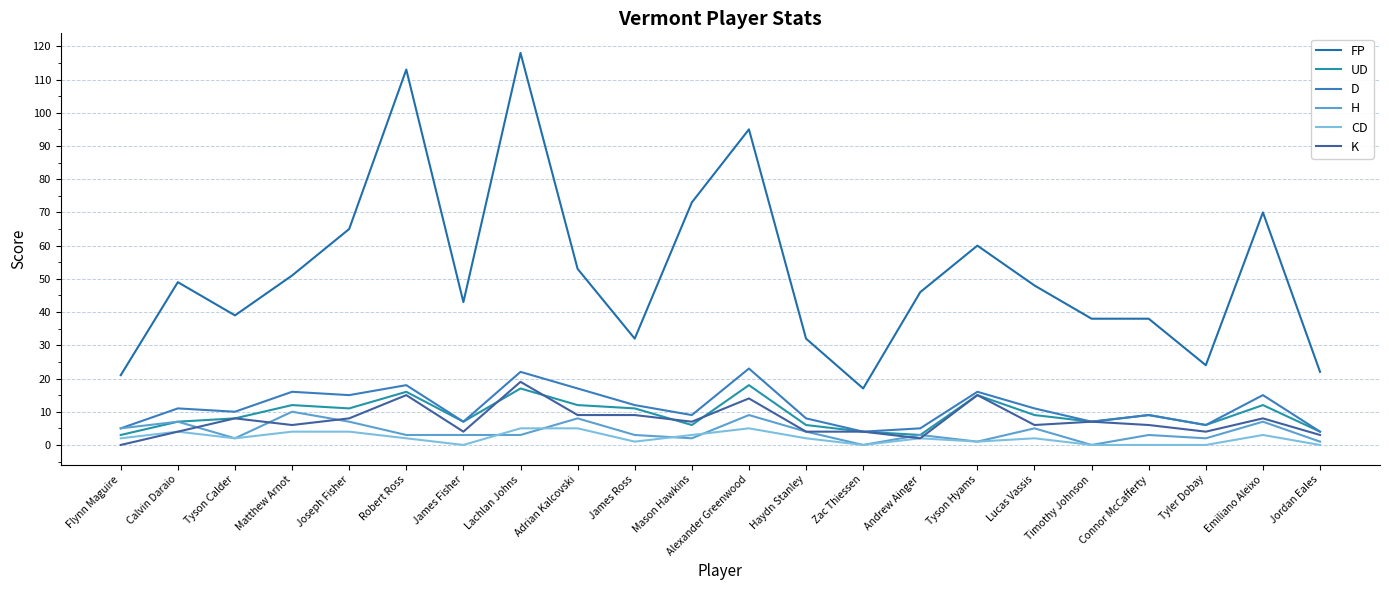

What is the difference between the highest and lowest values at Matthew Arnot?

47